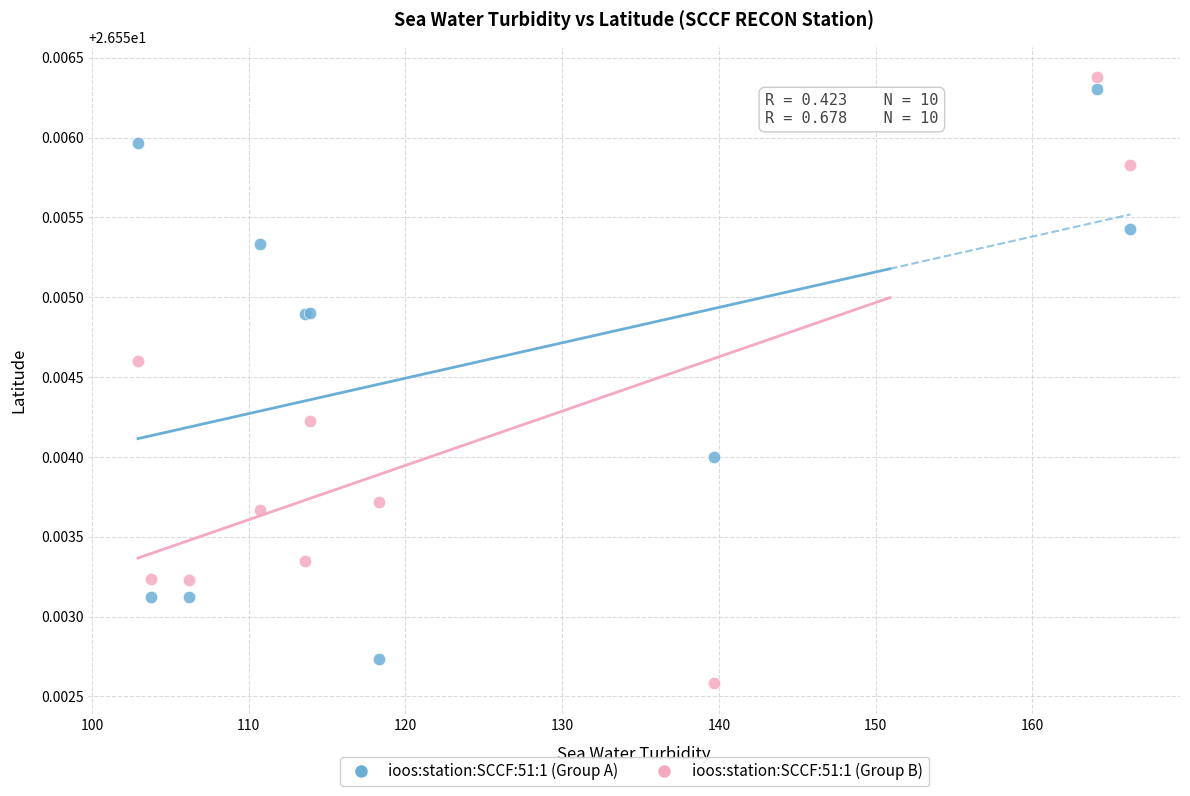

Which series has the largest Y range (max minus min)?

ioos:station:SCCF:51:1 (Group B)